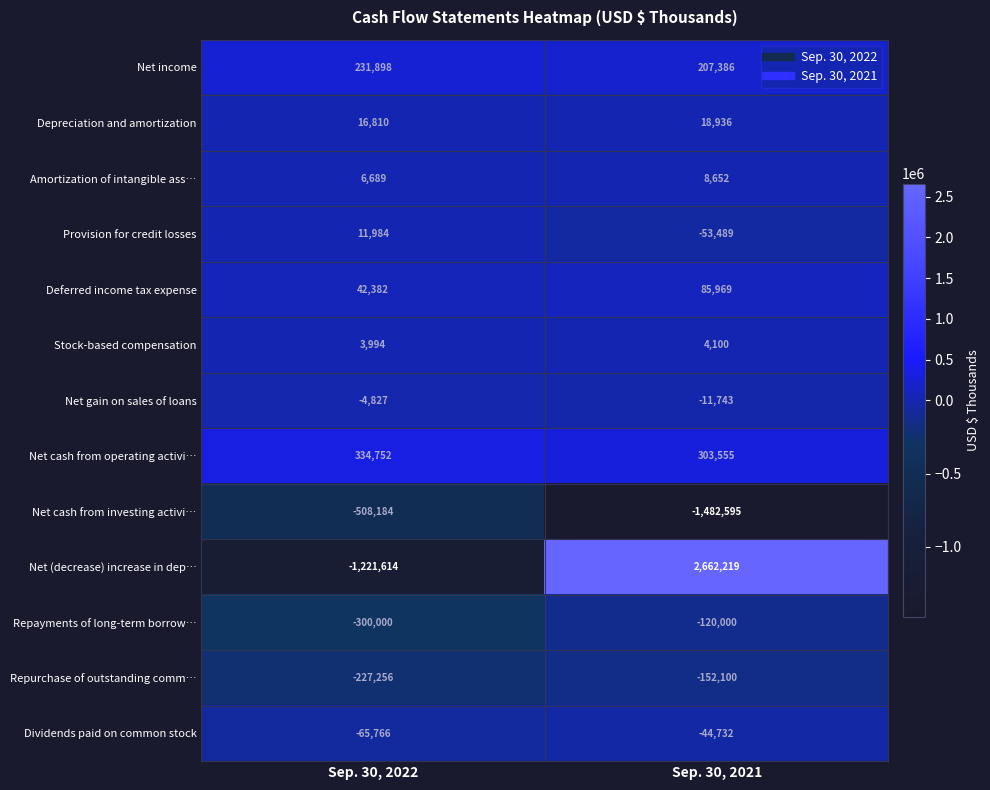

What value does the Provision for credit losses series have at Sep. 30, 2021?

-53489